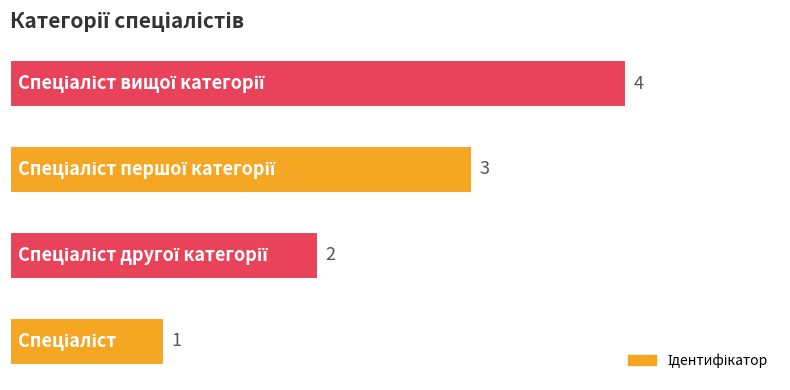

What is the maximum value shown in the chart?

4